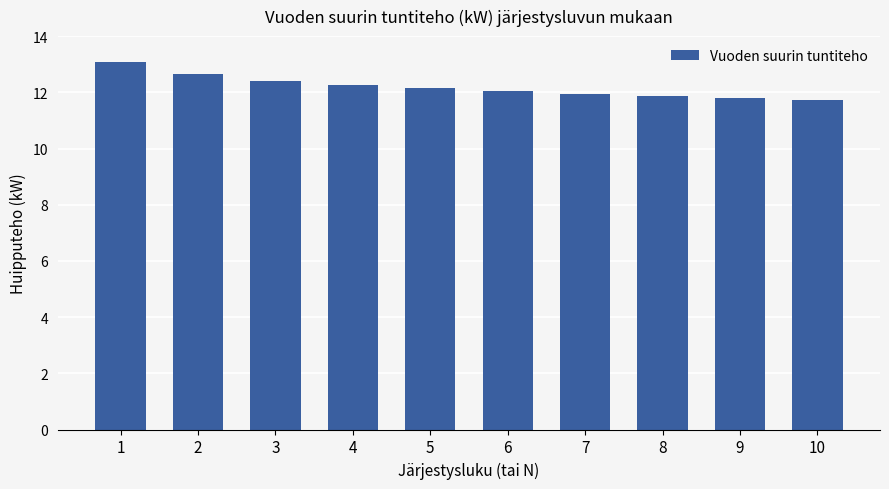

What is the greatest value displayed?

13.1